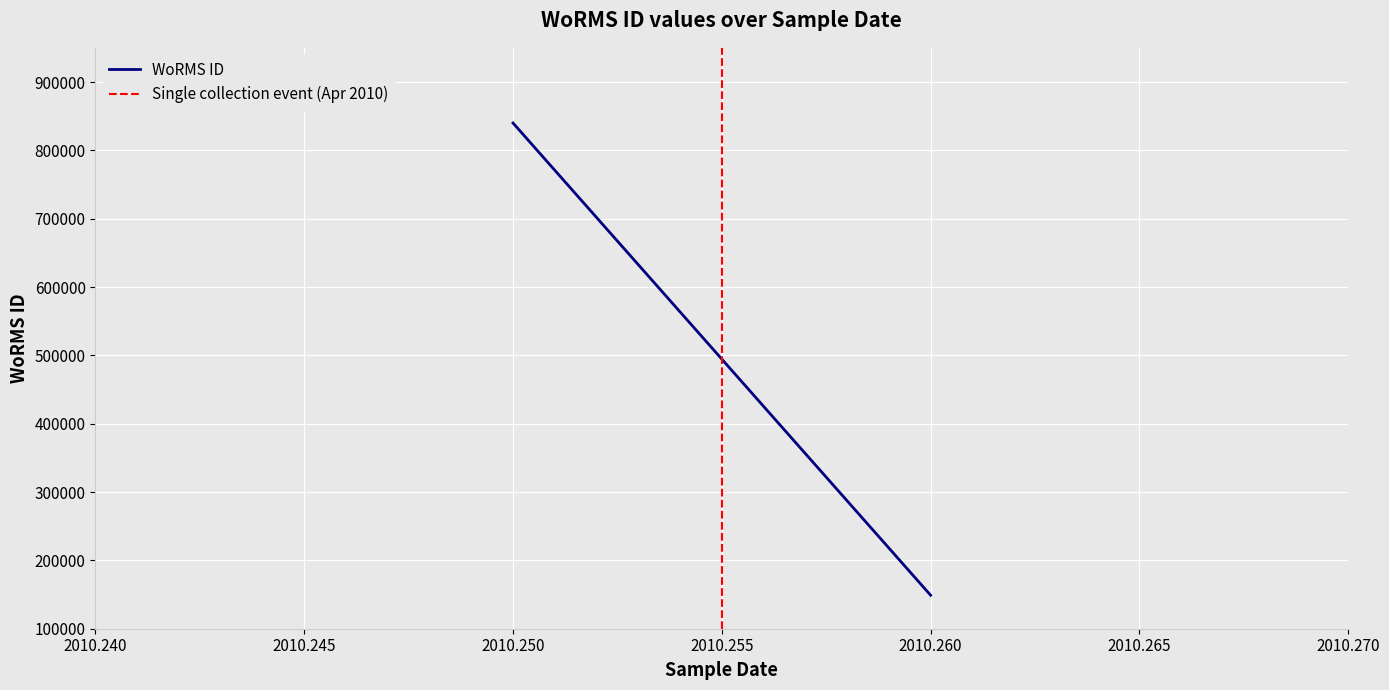

What is the highest value of the Single collection event (Apr 2010) series?

1